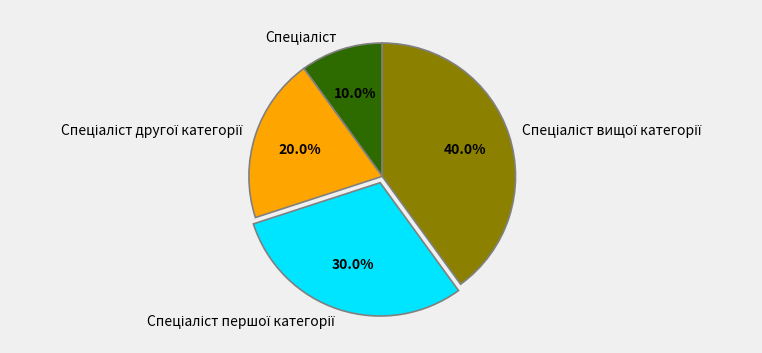

Is there any slice that represents more than half of the pie?

No